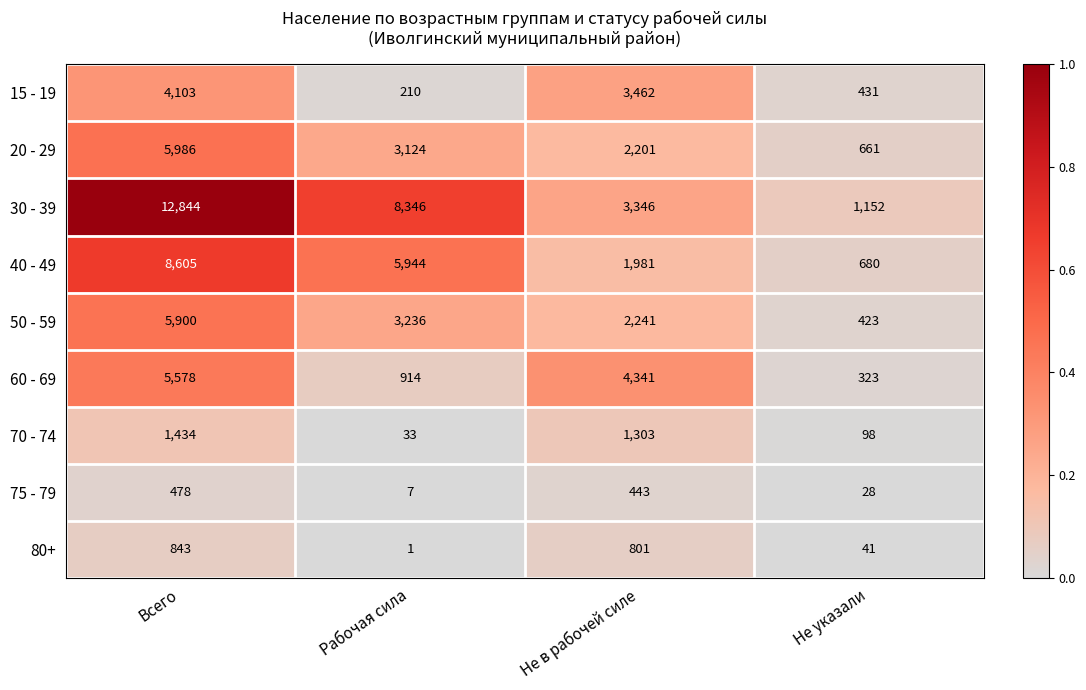

Rank the series by their maximum value, from lowest to highest.

75 - 79, 80+, 70 - 74, 15 - 19, 60 - 69, 50 - 59, 20 - 29, 40 - 49, 30 - 39